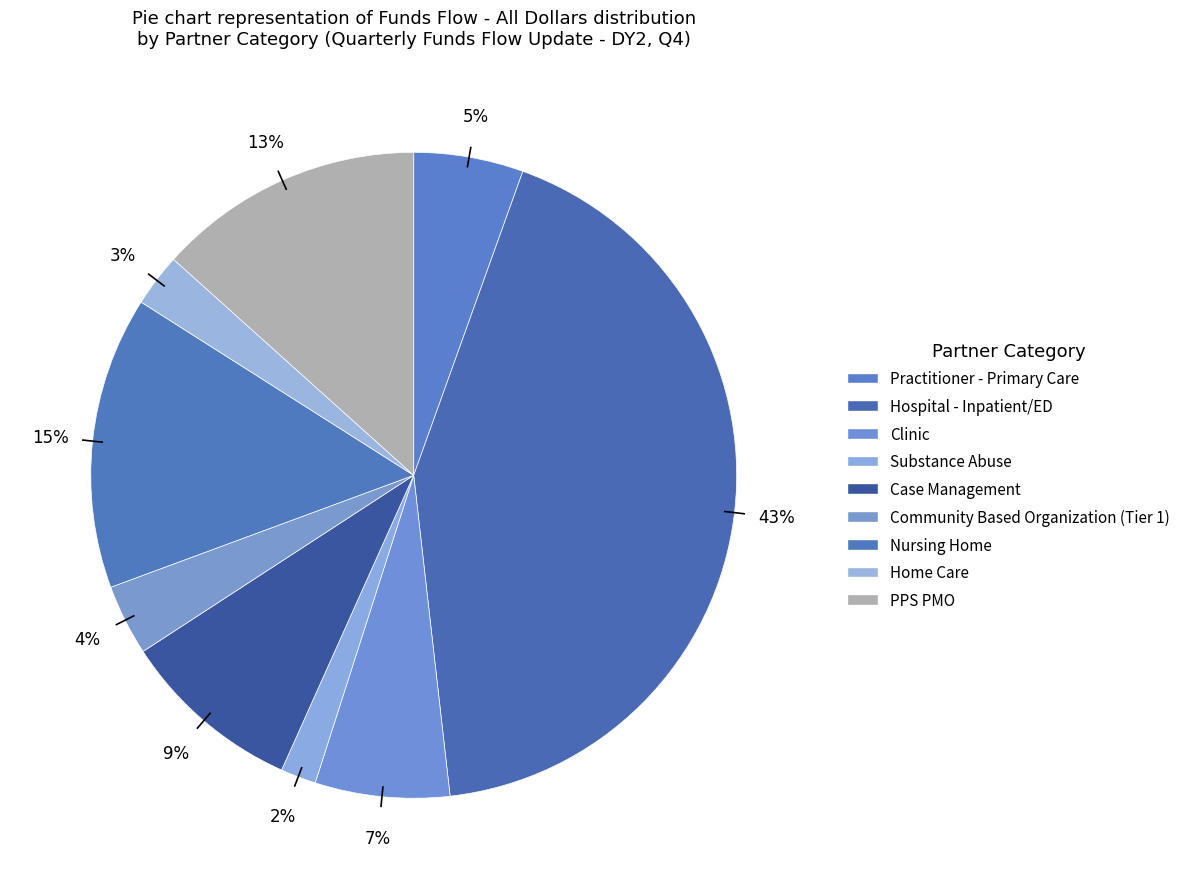

True or false: Clinic accounts for 7% of the total.

True